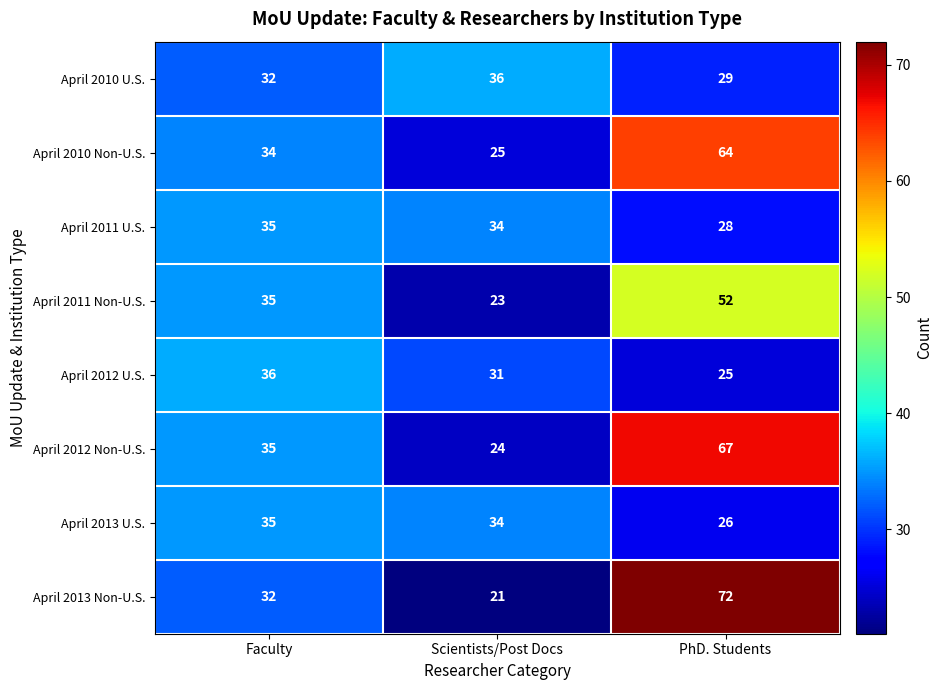

Reading right to left, transcribe all the data shown in this chart.

April 2010 U.S.: 29	36	32
April 2010 Non-U.S.: 64	25	34
April 2011 U.S.: 28	34	35
April 2011 Non-U.S.: 52	23	35
April 2012 U.S.: 25	31	36
April 2012 Non-U.S.: 67	24	35
April 2013 U.S.: 26	34	35
April 2013 Non-U.S.: 72	21	32